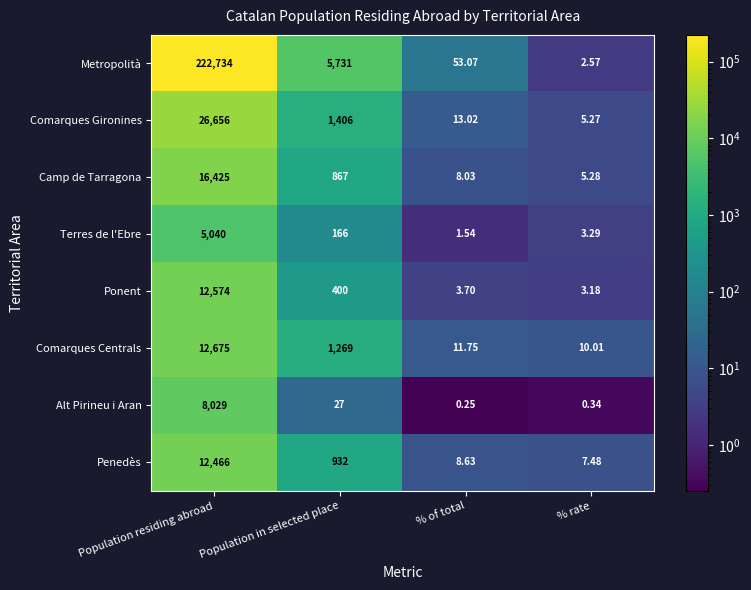

At which label is Comarques Centrals closest to 6342?

Population in selected place